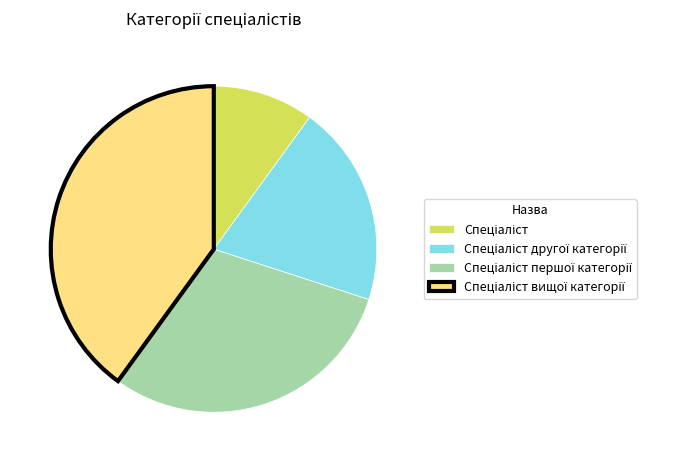

Is there any slice that represents more than half of the pie?

No